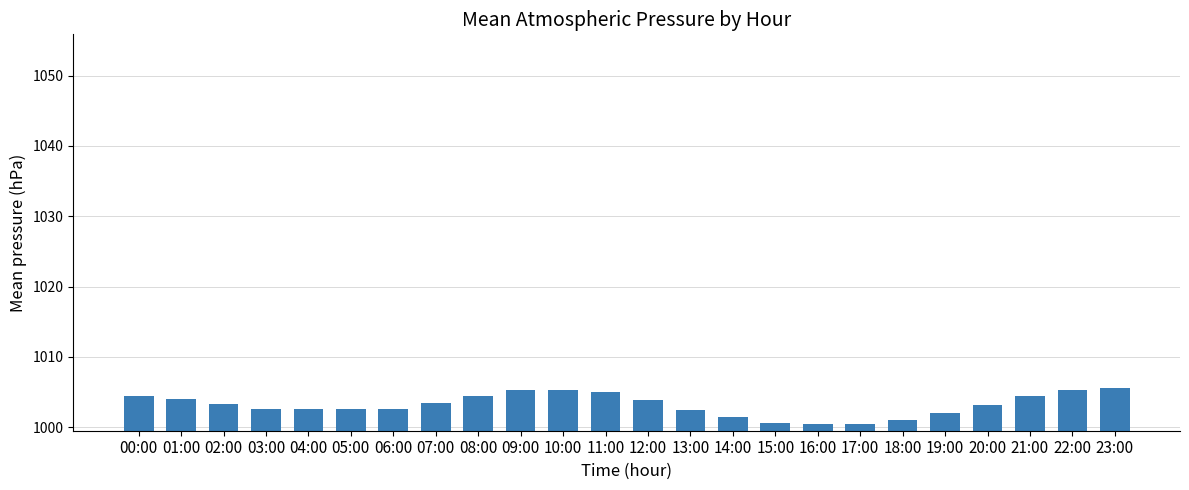

Count the number of categories in the chart.

24